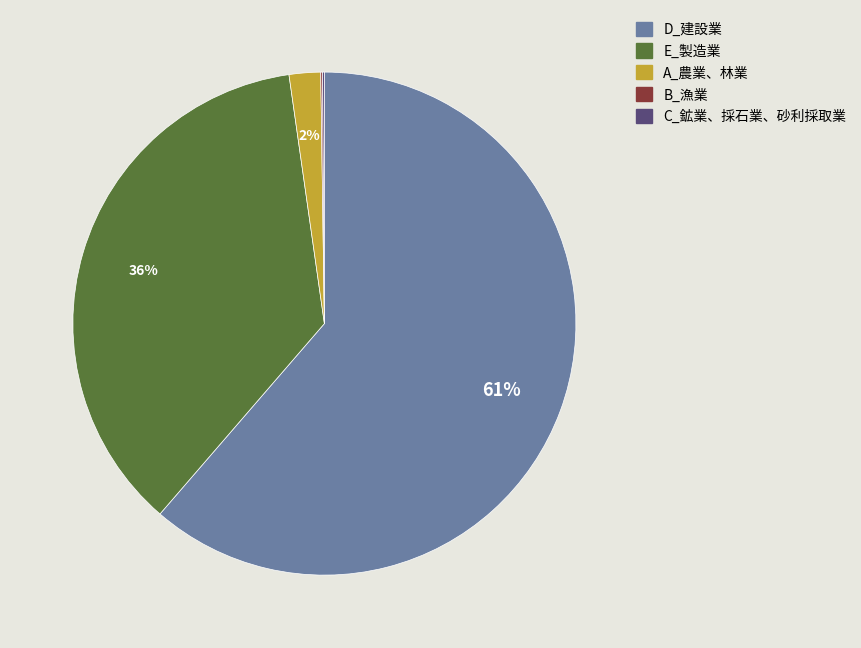

What is the largest slice in the pie chart?

D_建設業